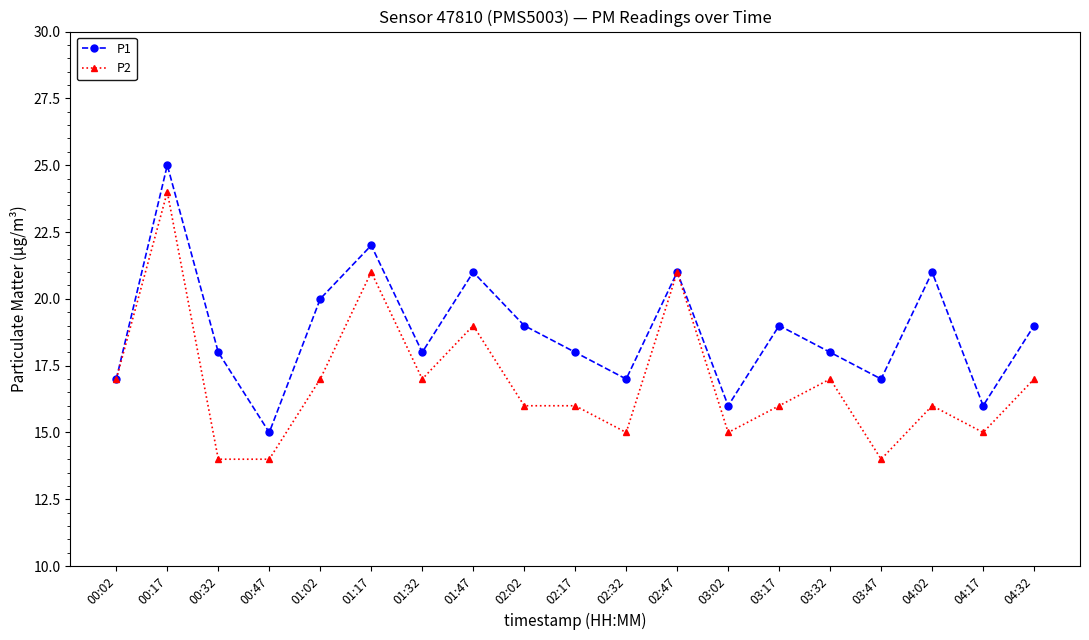

What is the maximum value shown in the chart?

25